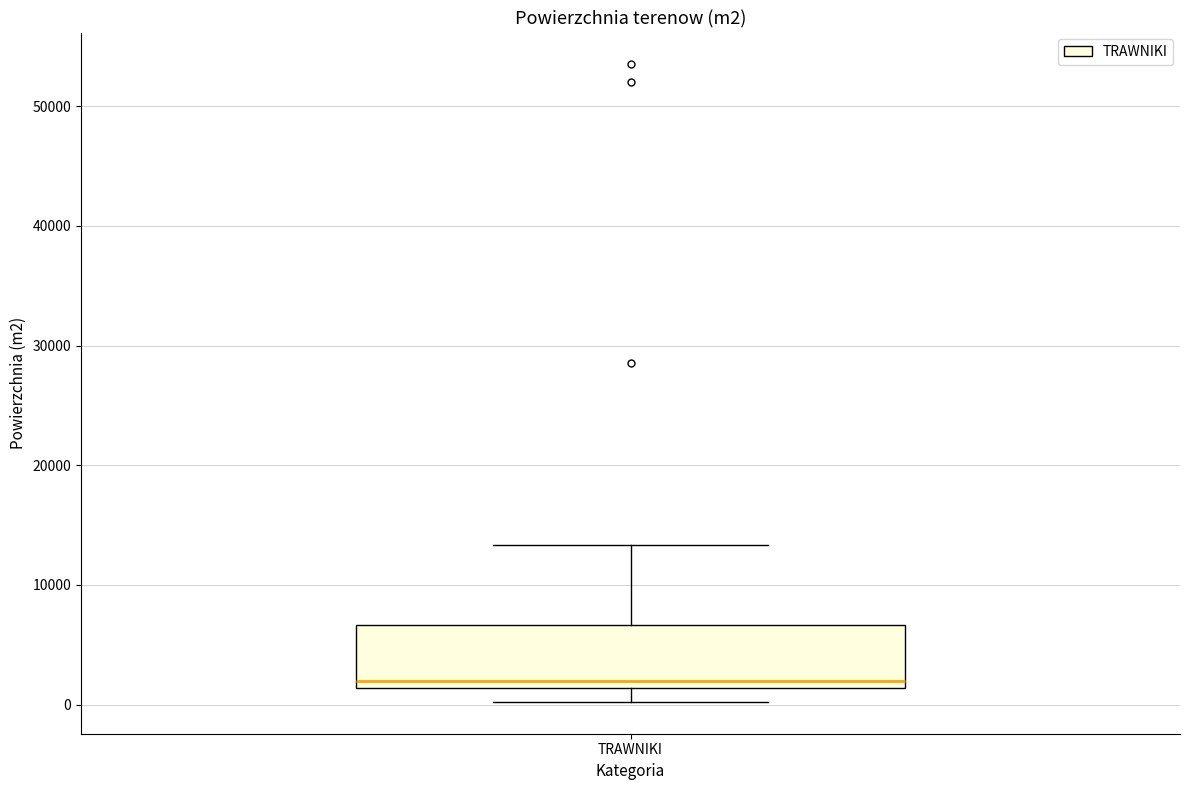

Where does the upper whisker of the box for TRAWNIKI end on the y-axis? The values are not printed on the chart, so give them approximately, as read against the axis.

13000